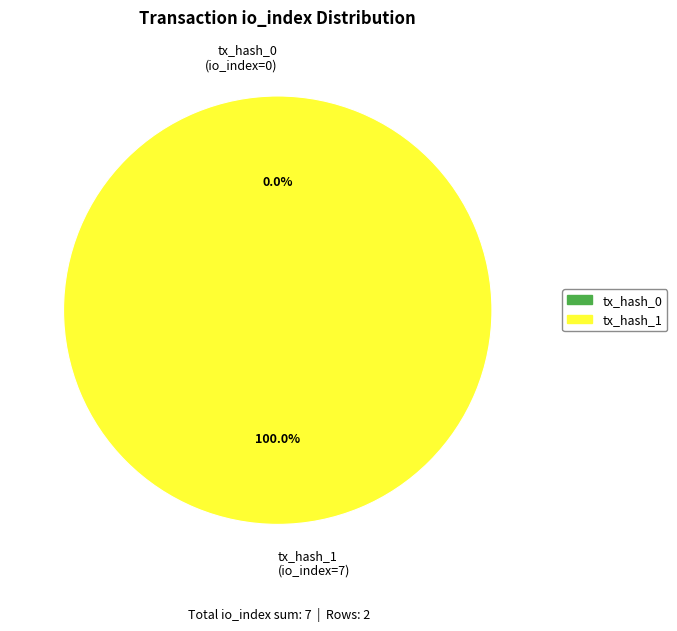

How many slices are in this pie chart?

2